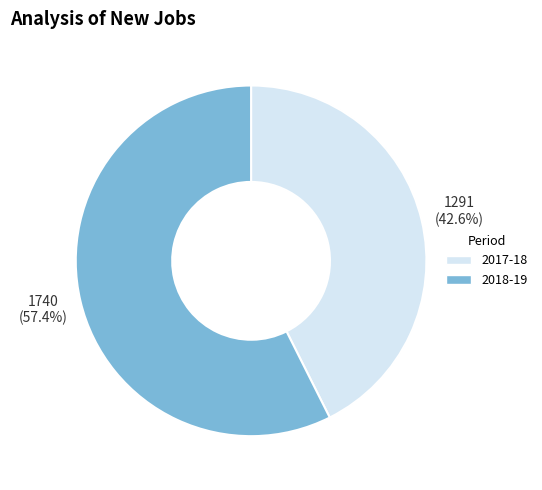

Is there a majority slice in this chart?

Yes